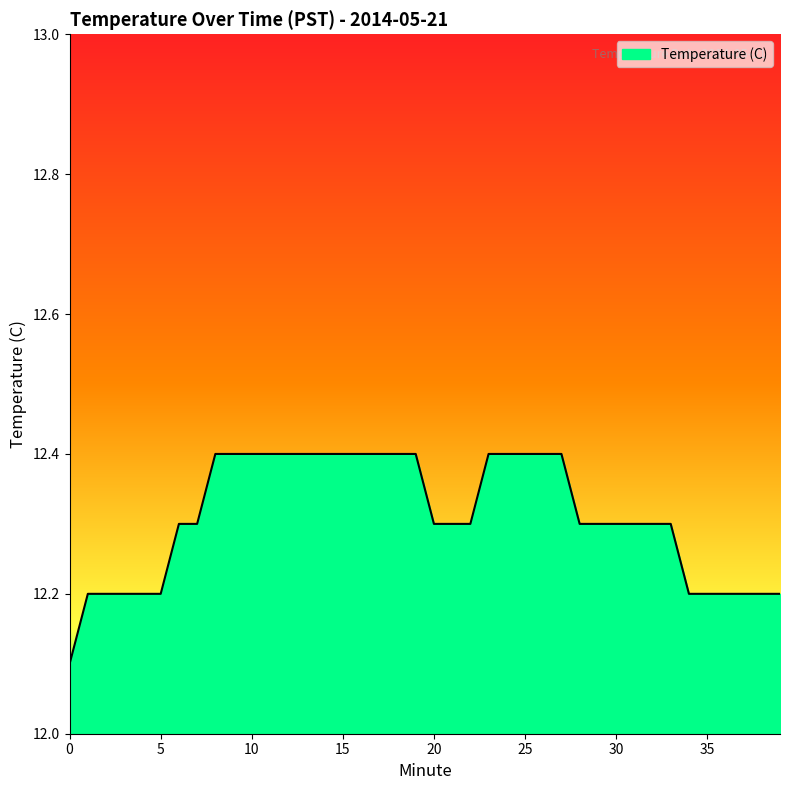

What is the greatest value displayed?

12.4